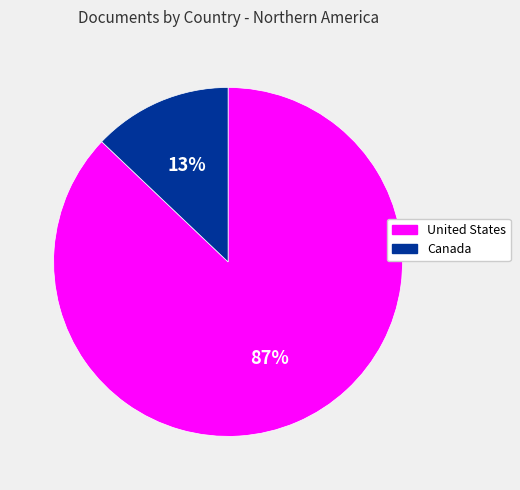

How many slices are in this pie chart?

2